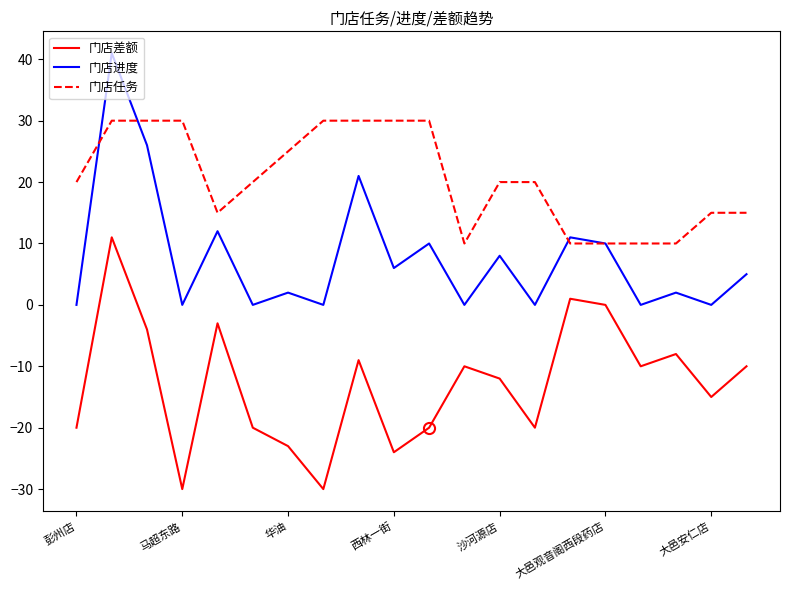

What is the smallest value displayed?

-30